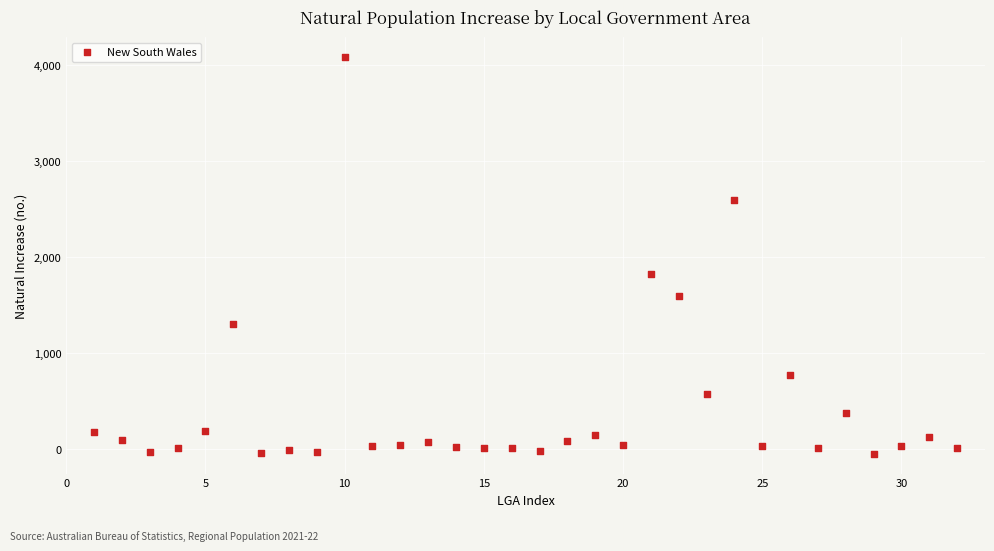

What is the range of X values (max minus min)?

31